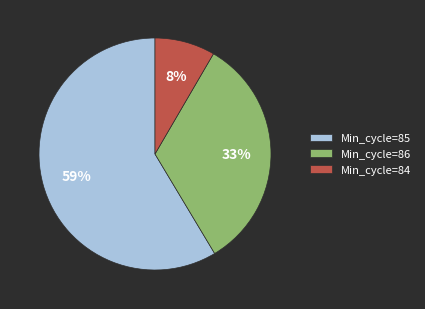

Does any single category account for the majority?

Yes